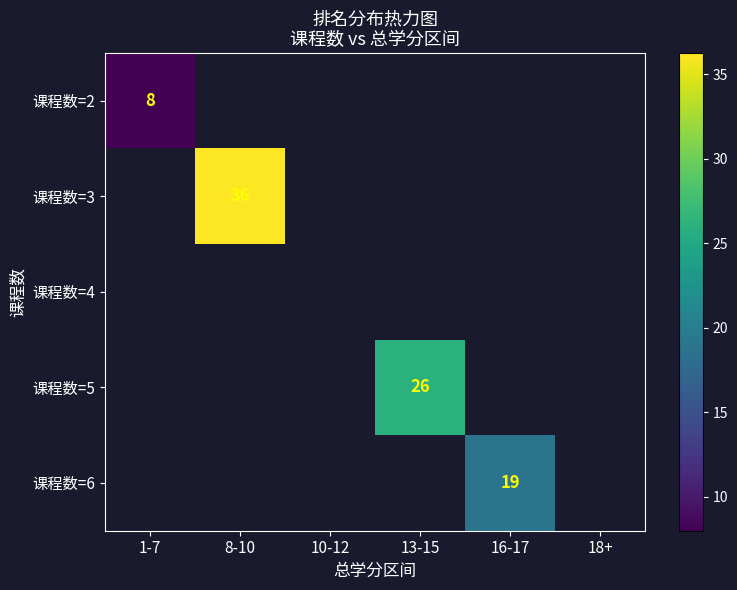

How many values in 课程数=3 are above zero?

1